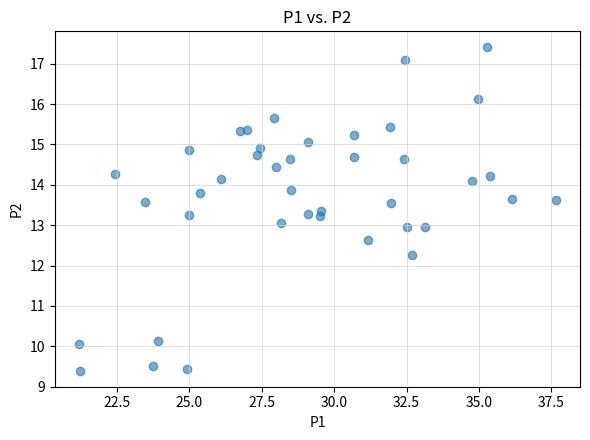

What is the range of Y values (max minus min)?

8.0